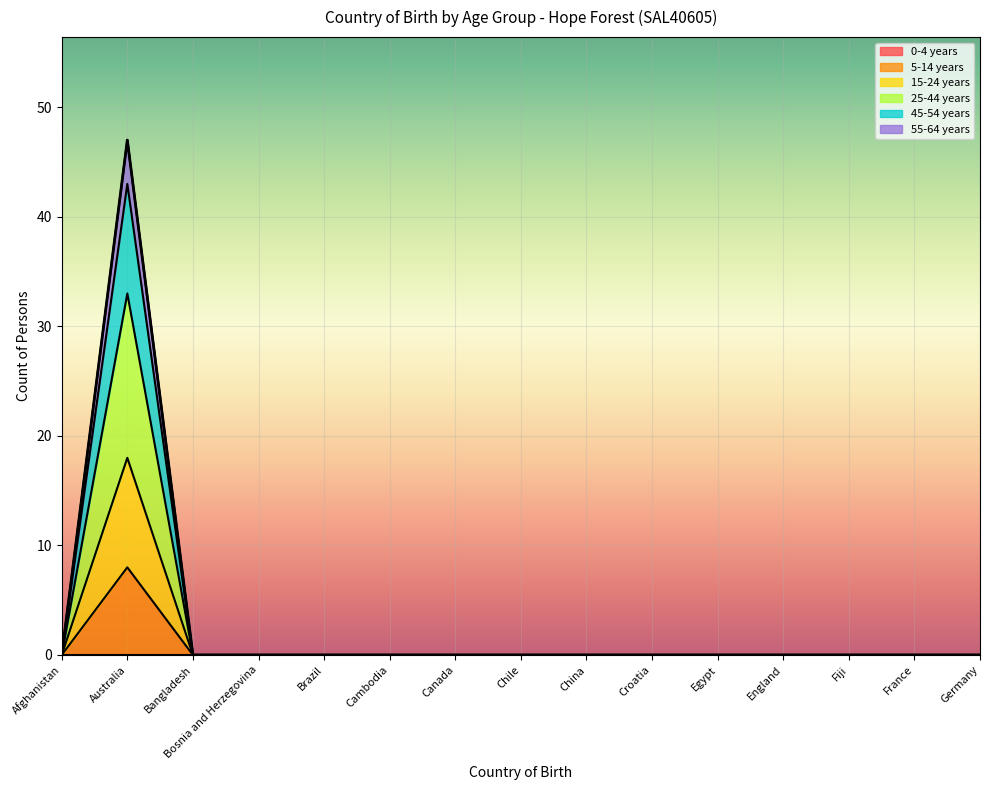

True or false: 15-24 years and 25-44 years intersect in this chart.

False